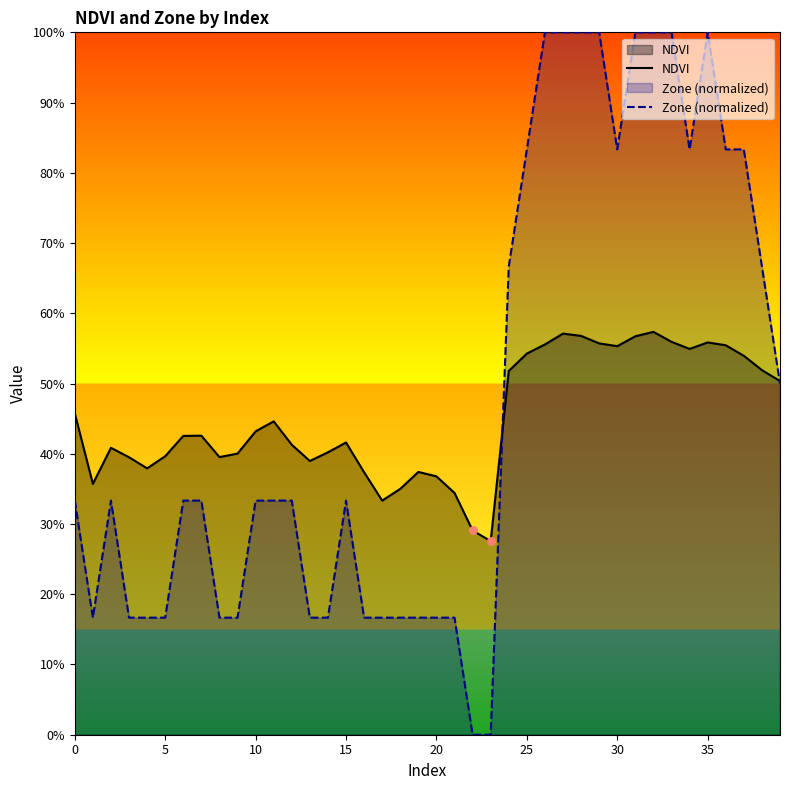

Which series has the largest total across all categories?

Zone (normalized)